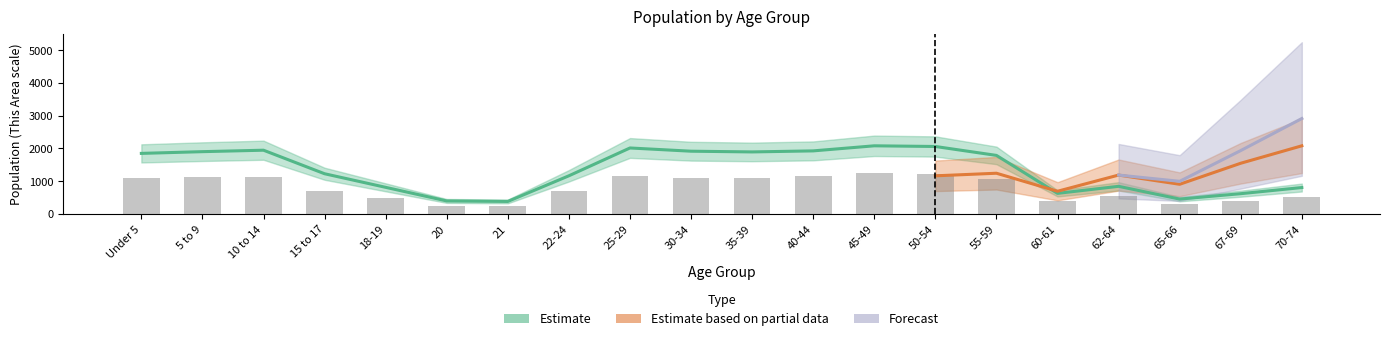

The National series shows 299.1 at 18-19. True or false?

False